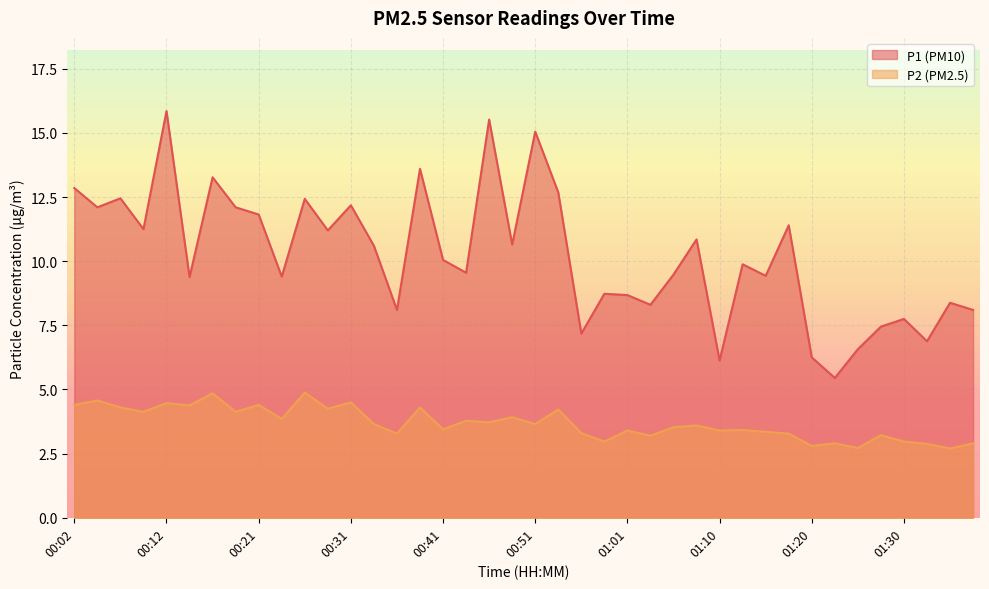

What is the label of the 24th point from the left?

00:58